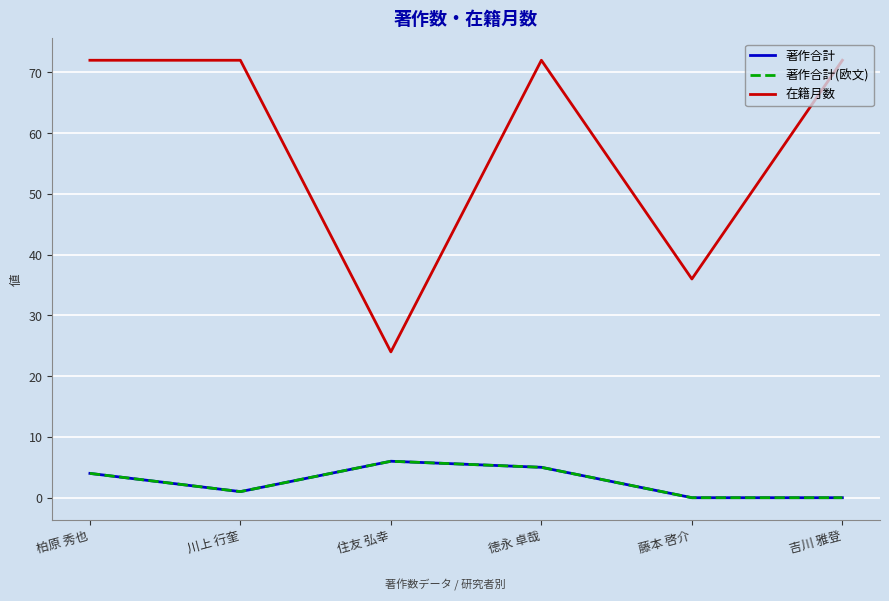

Reading left to right, transcribe all the data shown in this chart.

著作合計: 4	1	6	5	0	0
著作合計(欧文): 4	1	6	5	0	0
在籍月数: 72	72	24	72	36	72